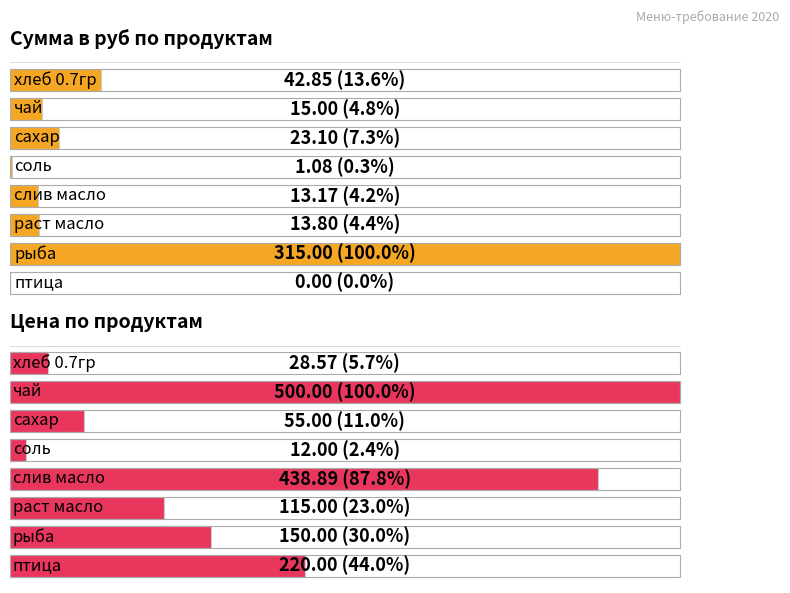

Between соль and рыба, which is larger?

рыба